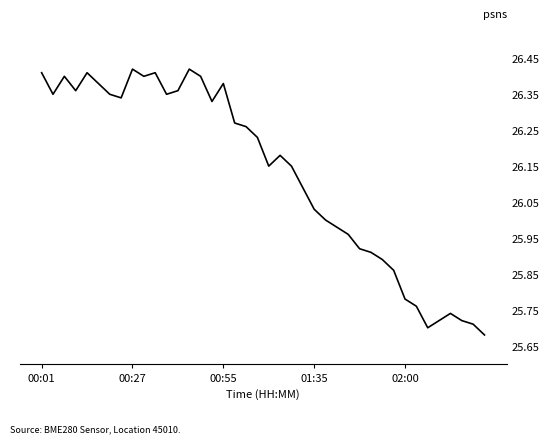

What is the difference between the maximum and minimum values?

0.7